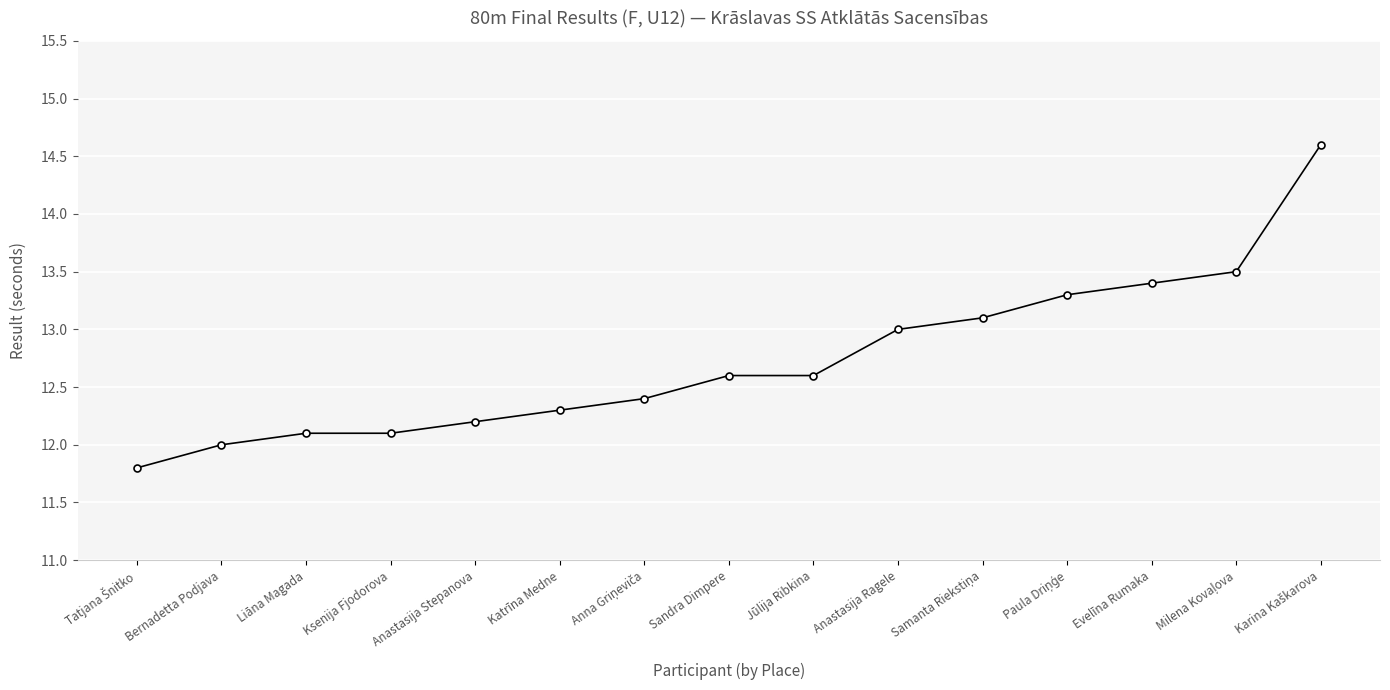

How many distinct data groups are displayed?

1